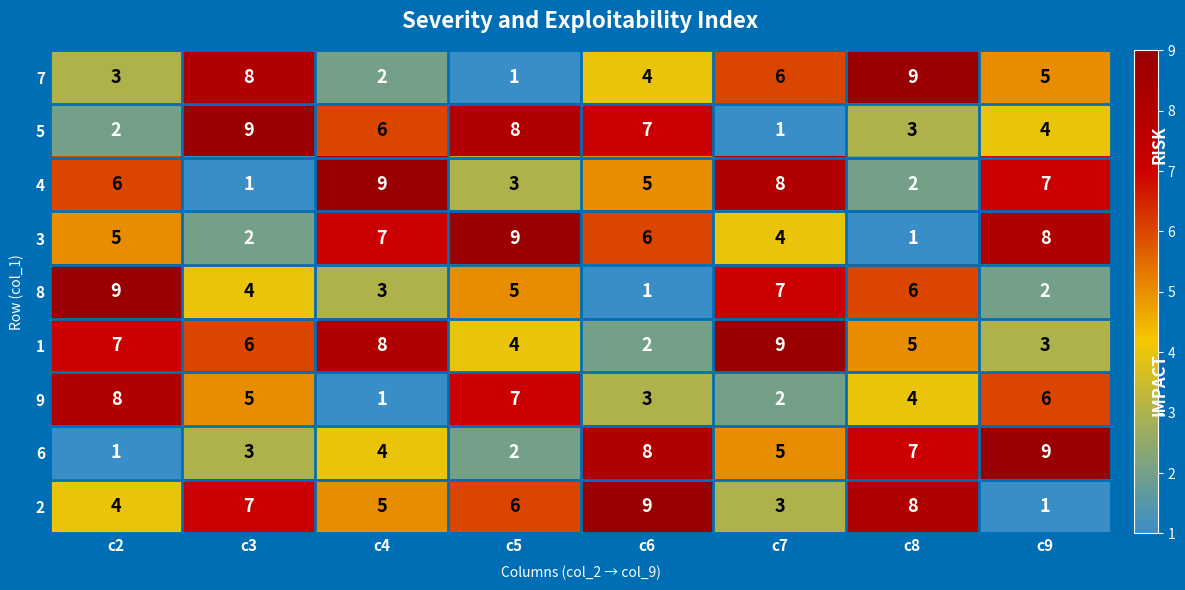

Where does the 3 series first go above 6?

c4